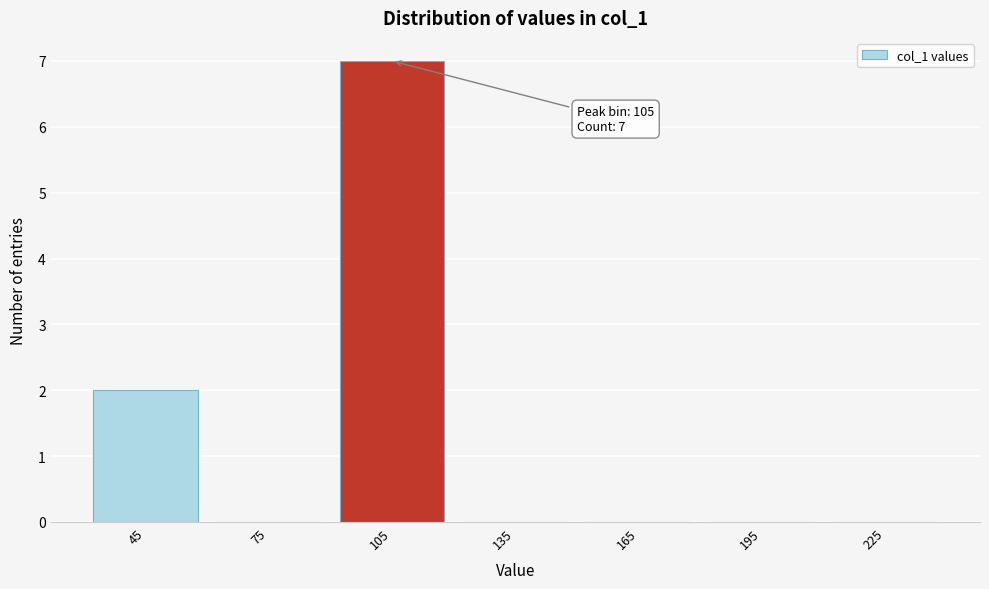

Which range on the x-axis has the tallest bar?

90 to 120